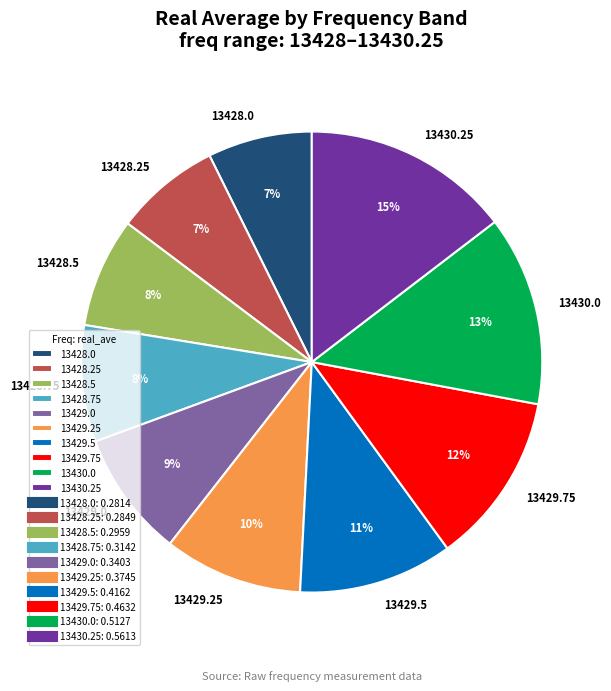

What is the largest slice in the pie chart?

13430.25